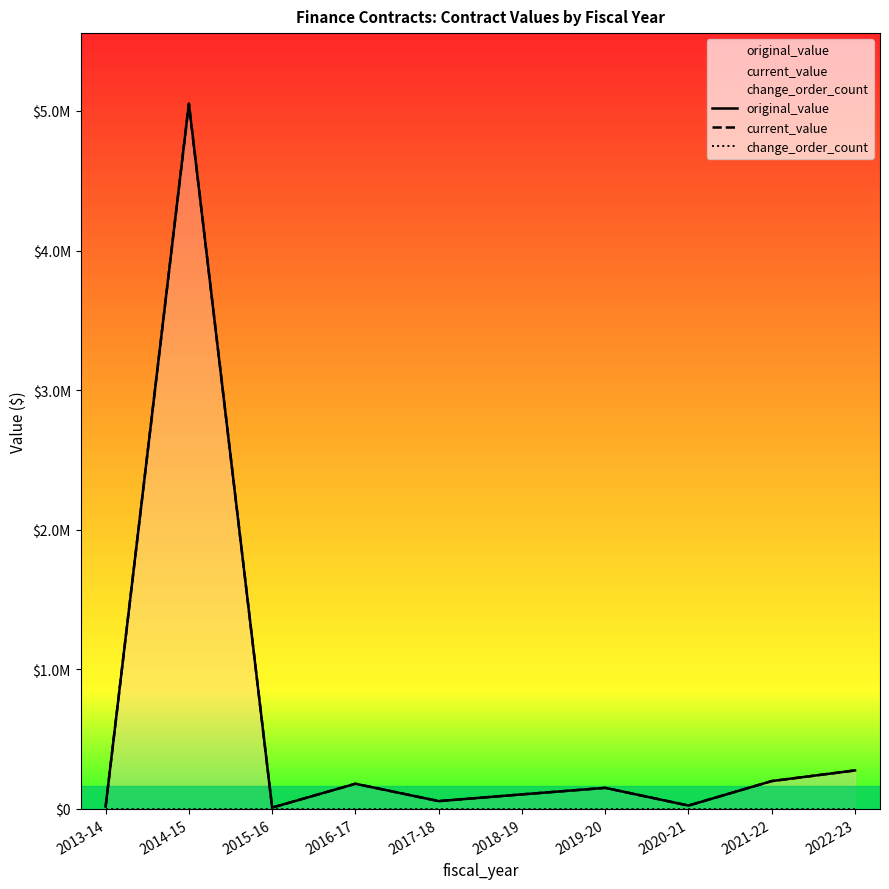

Which series has the largest total across all categories?

original_value